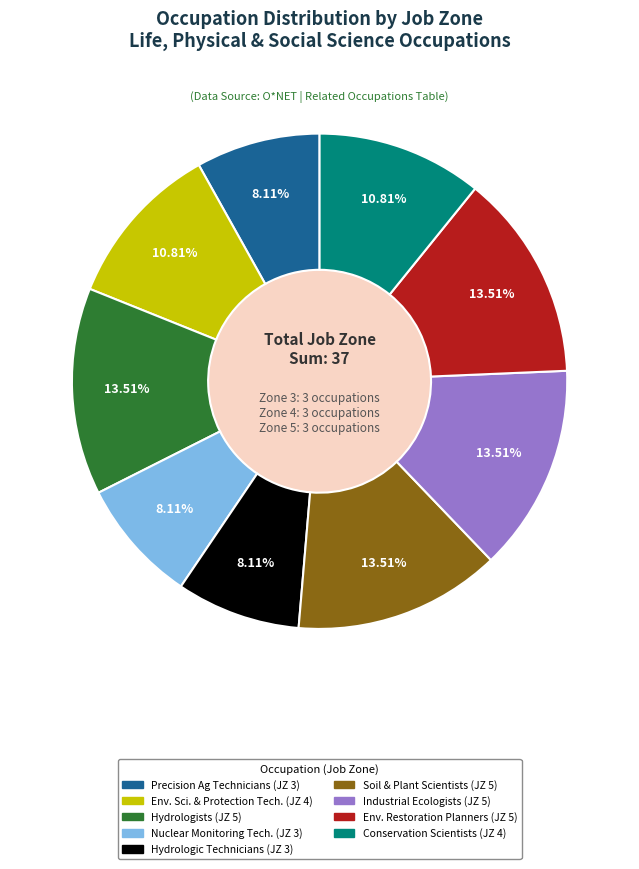

Count the number of slices in the pie.

9